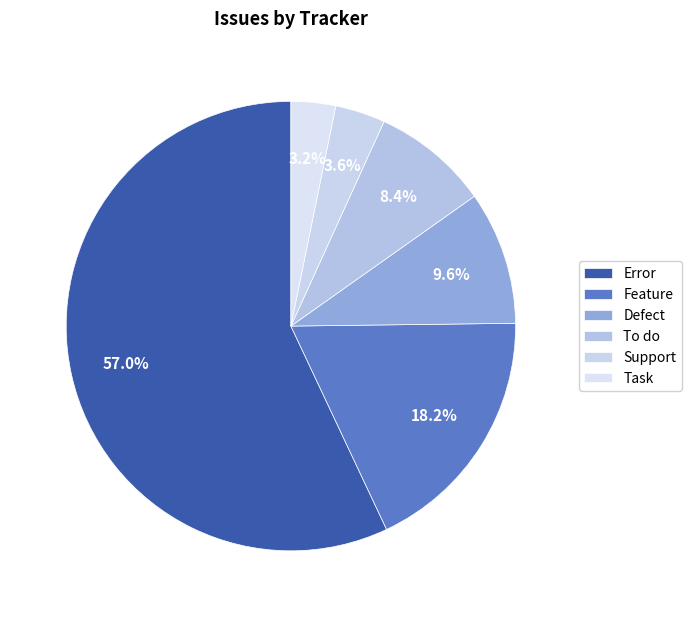

What is the ratio of the value at Support to the value at Defect?

0.4